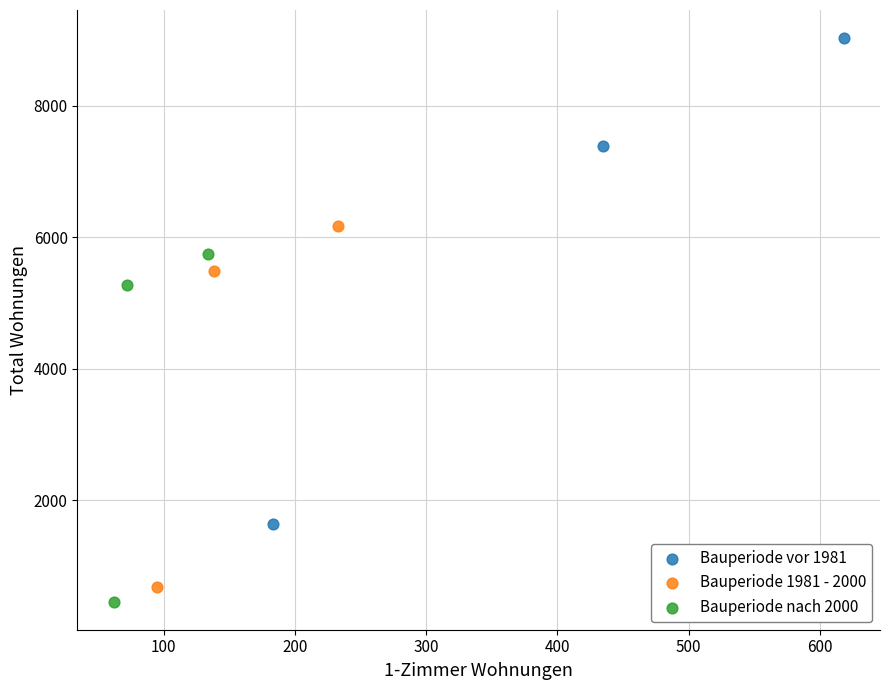

Which series contains the highest Y value?

Bauperiode vor 1981